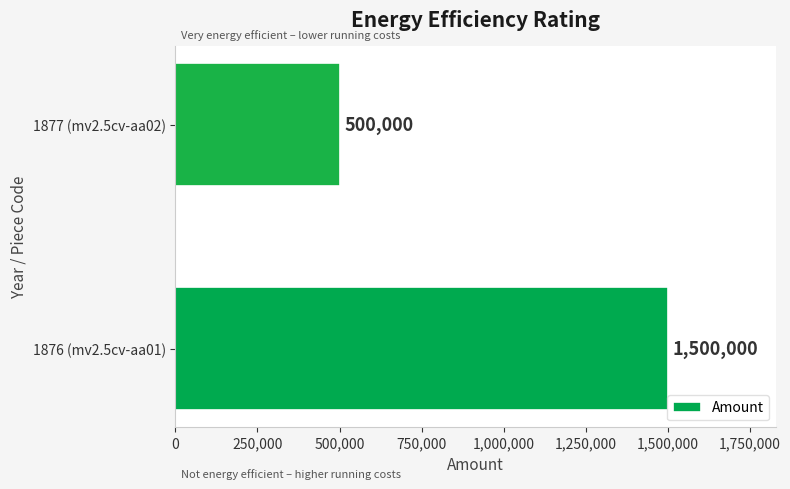

Count the values in the range 500000 to 1500000.

2